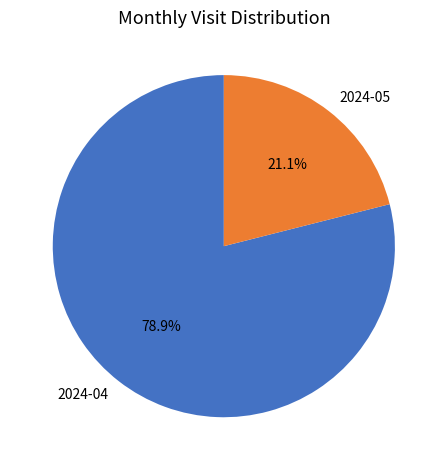

To the nearest percent, what portion does 2024-05 represent?

21%